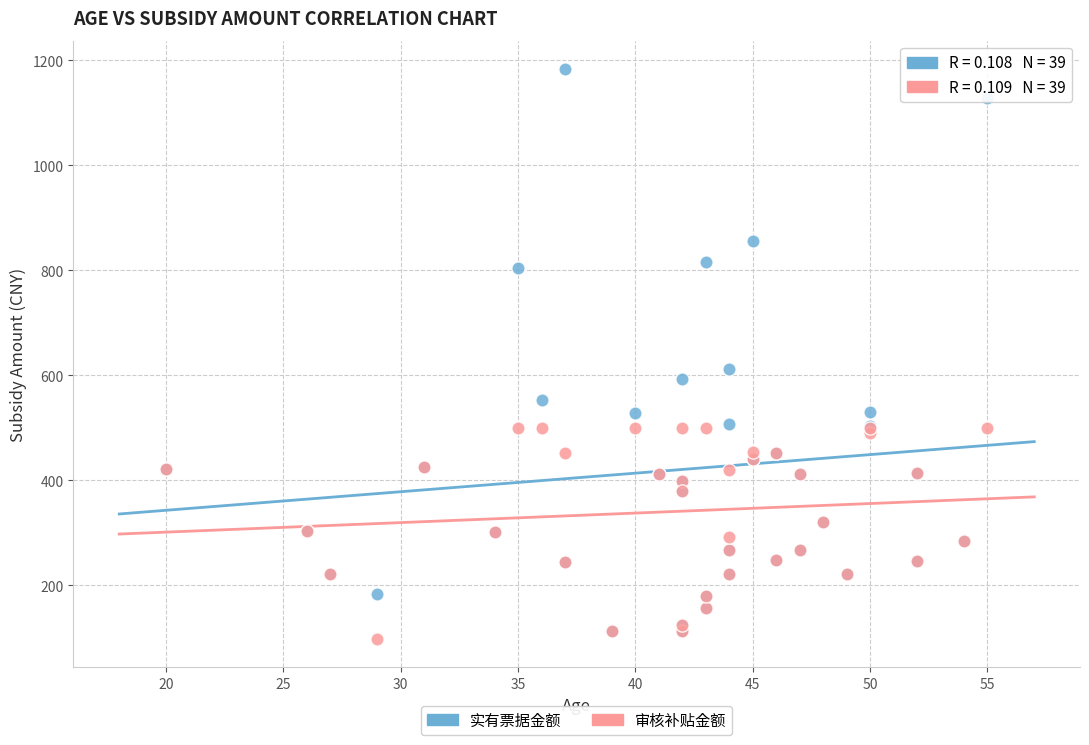

Across all series, what Y value is closest to 640?

612.0